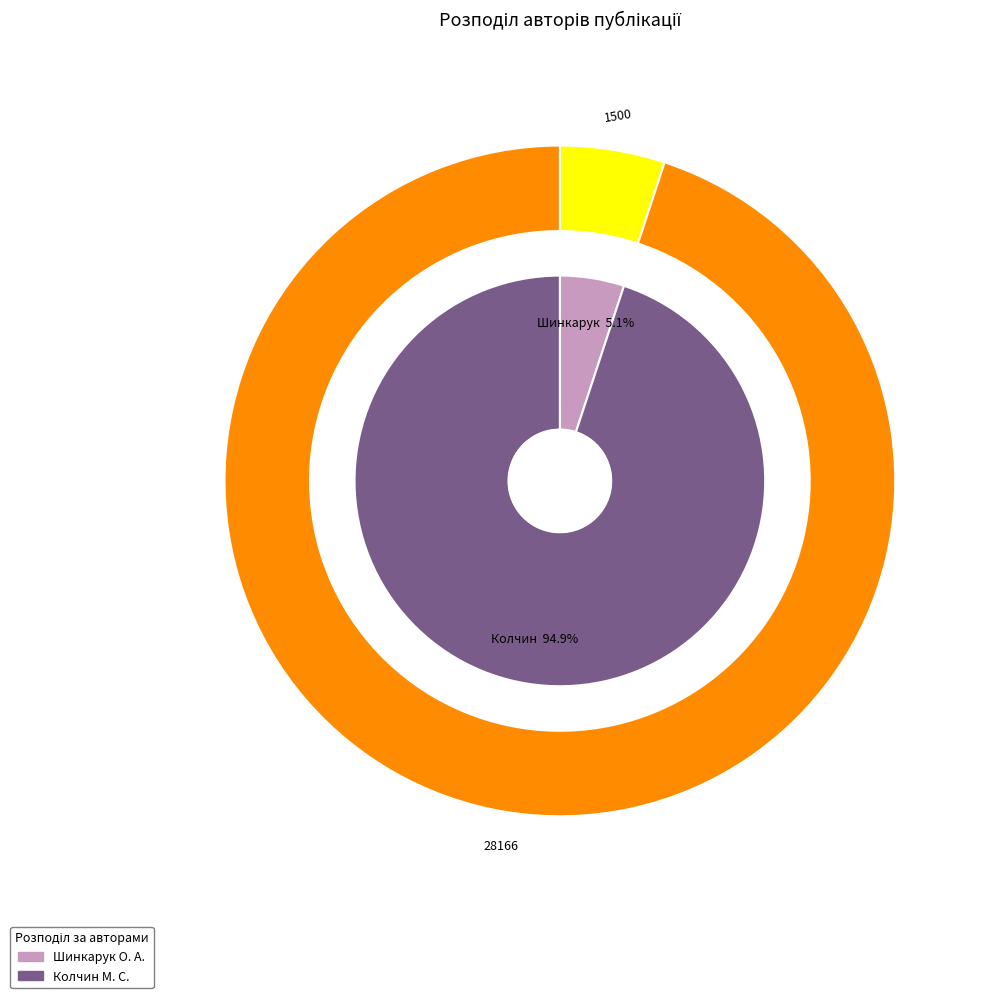

Which category has the biggest portion of the pie?

Колчин М. С.